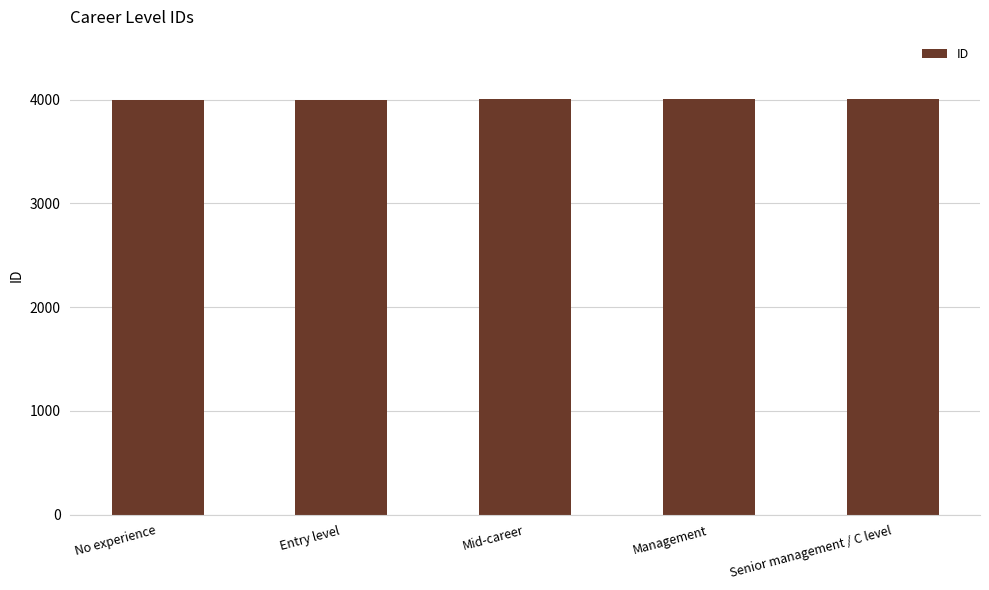

Are the bars horizontal?

No